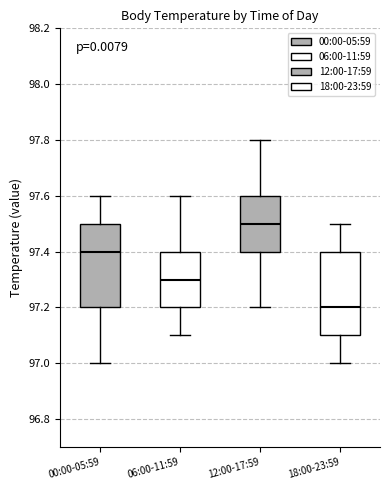

Which box has the highest median line?

12:00-17:59